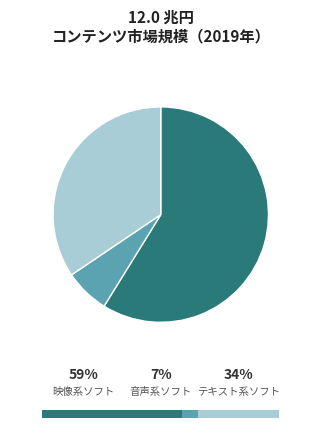

To the nearest percent, what is the combined percentage of 映像系ソフト and テキスト系ソフト?

93%